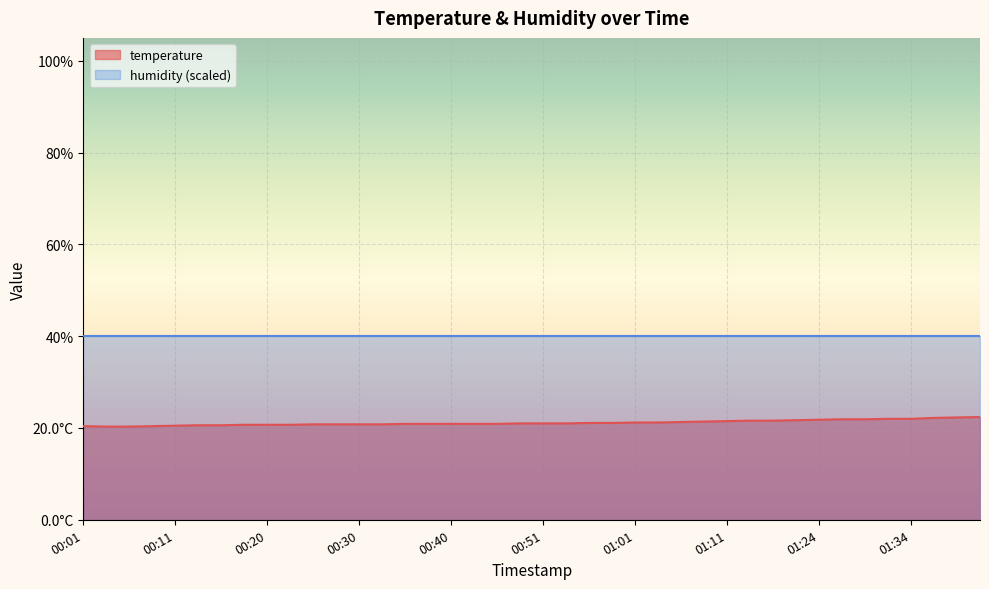

What is the value of the 8th point from the left?

20.7